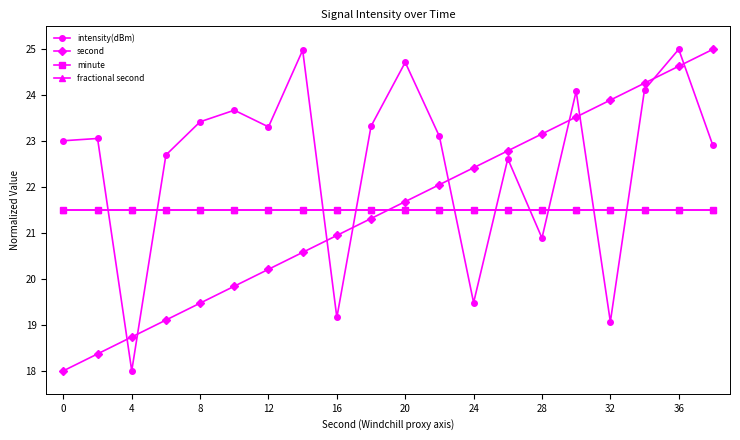

At how many categories does at least one series exceed 22?

18